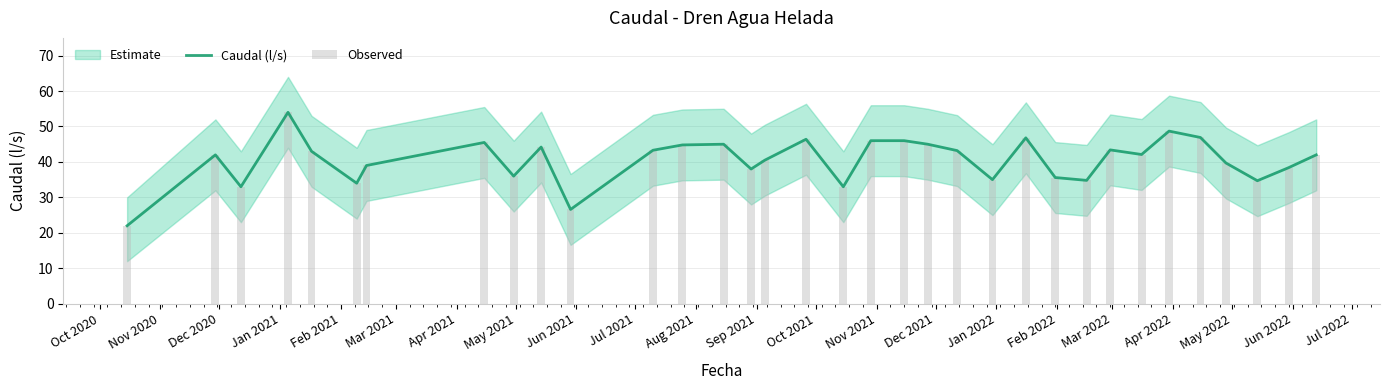

What is the label of the 1st bar from the left?

Oct 2020